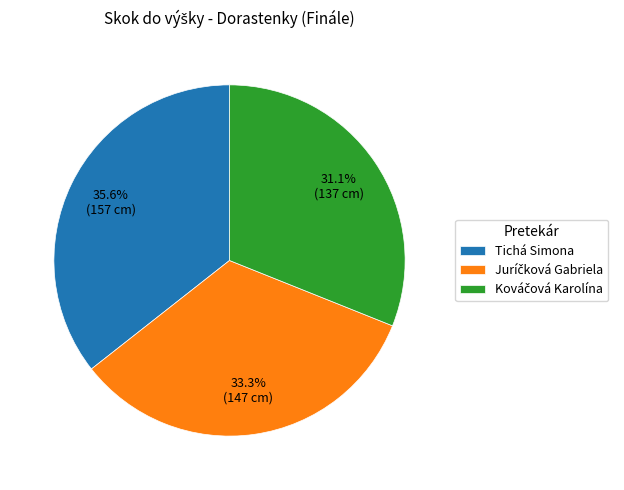

What is the largest slice in the pie chart?

Tichá Simona